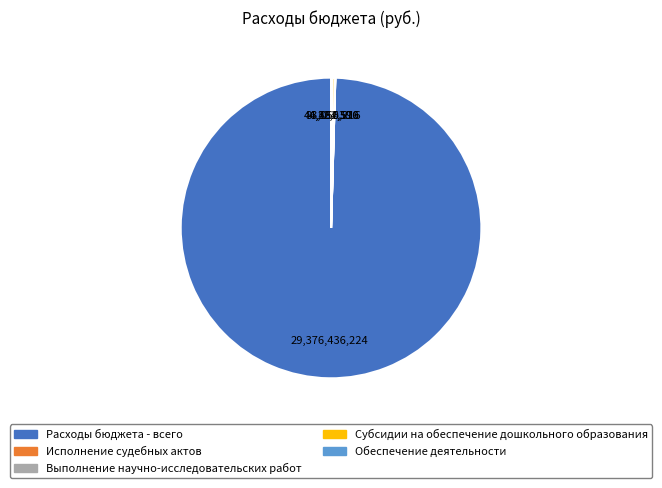

What is the majority slice?

Расходы бюджета - всего